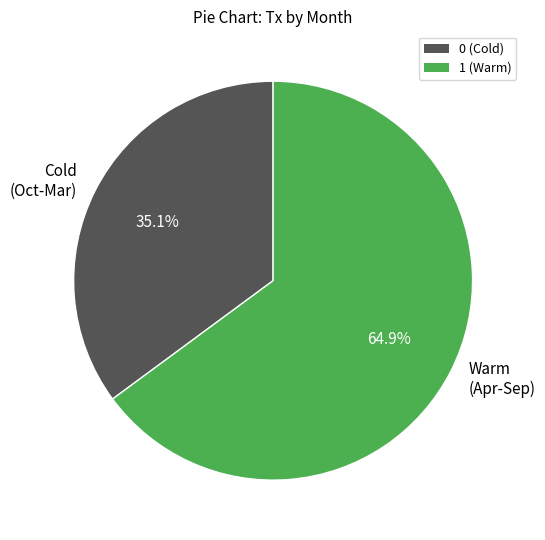

Between Cold (Oct-Mar) and Warm (Apr-Sep), which is larger?

Warm (Apr-Sep)